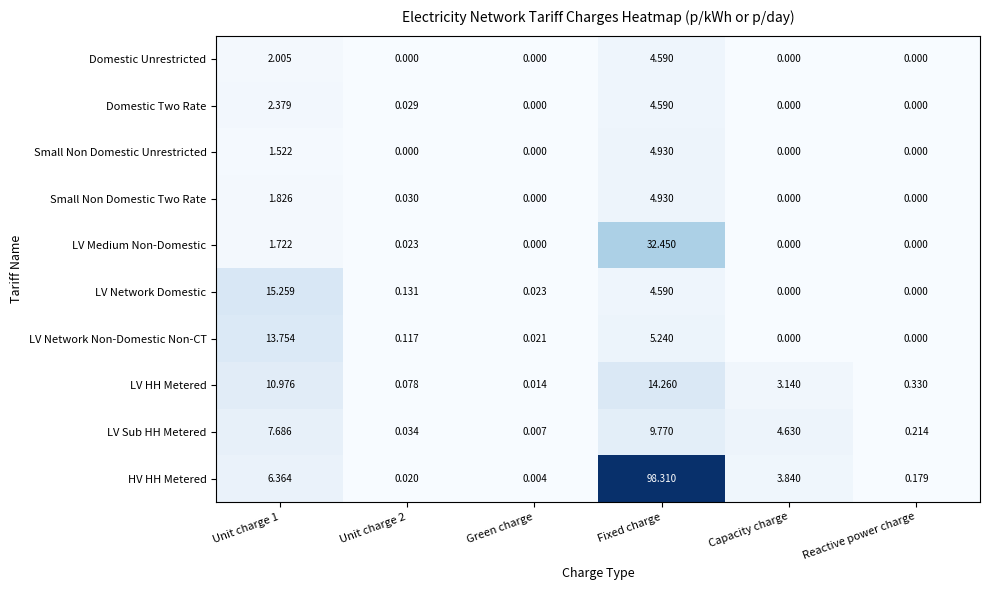

At which label does LV HH Metered reach its peak?

Fixed charge